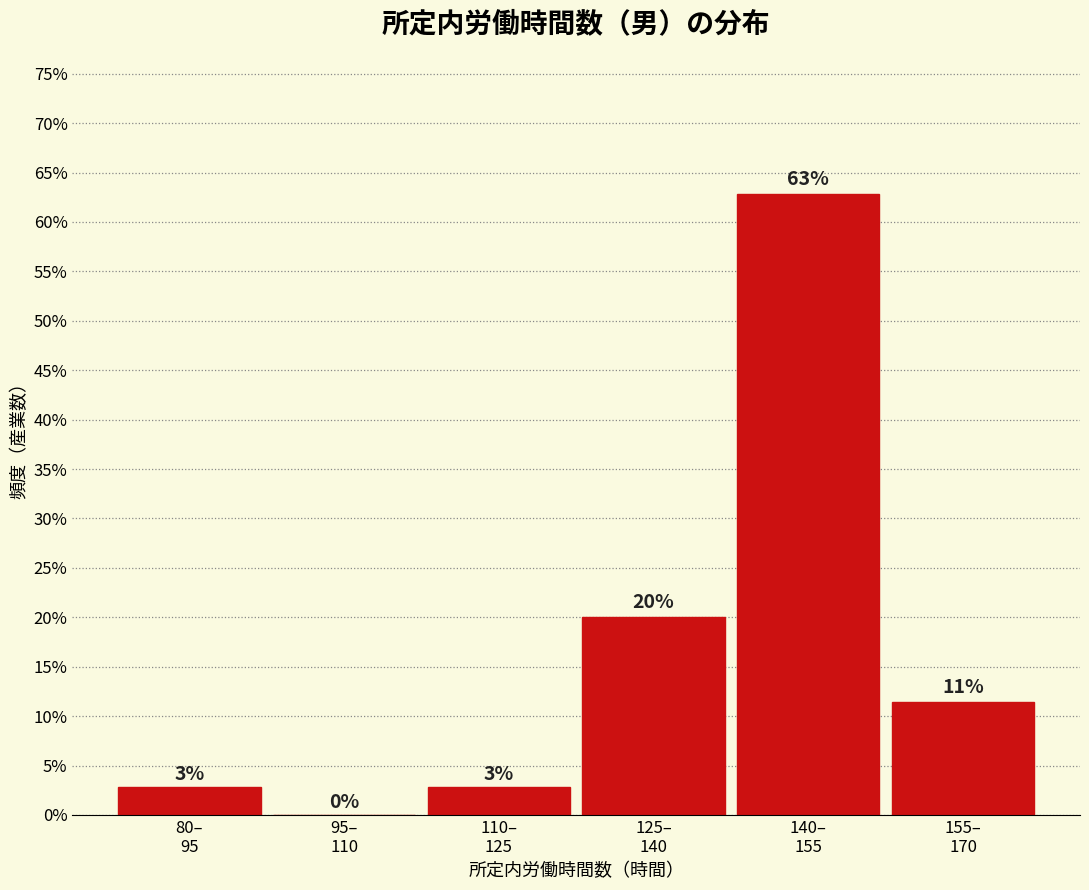

What is the sum of all values?

100.0